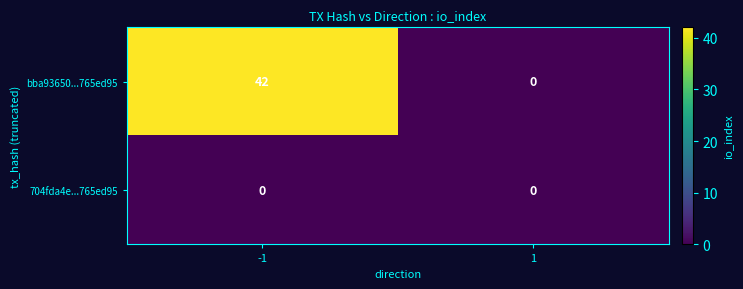

Rank the categories by bba93650...765ed95 value from lowest to highest.

1, -1